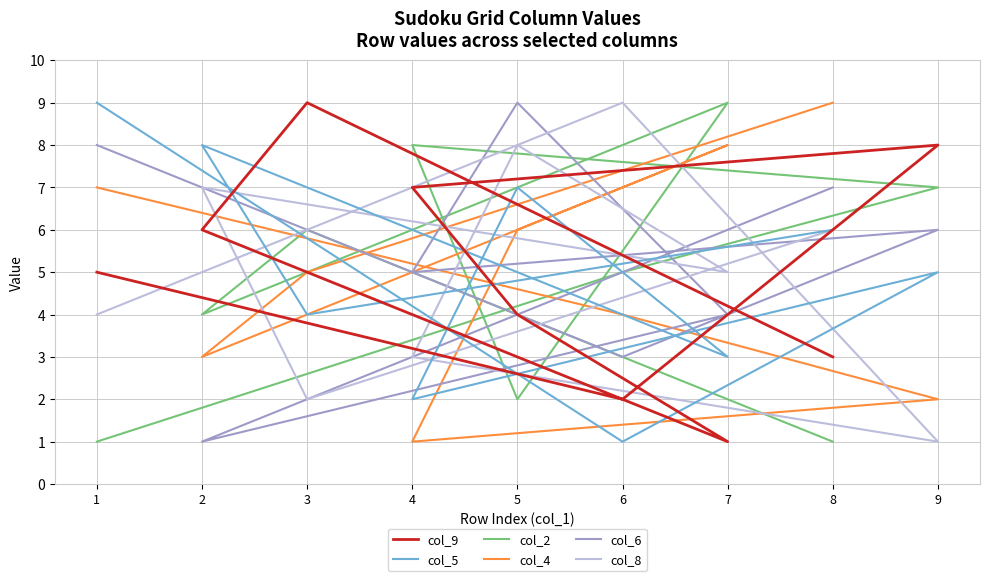

What is the highest value of the col_5 series?

9